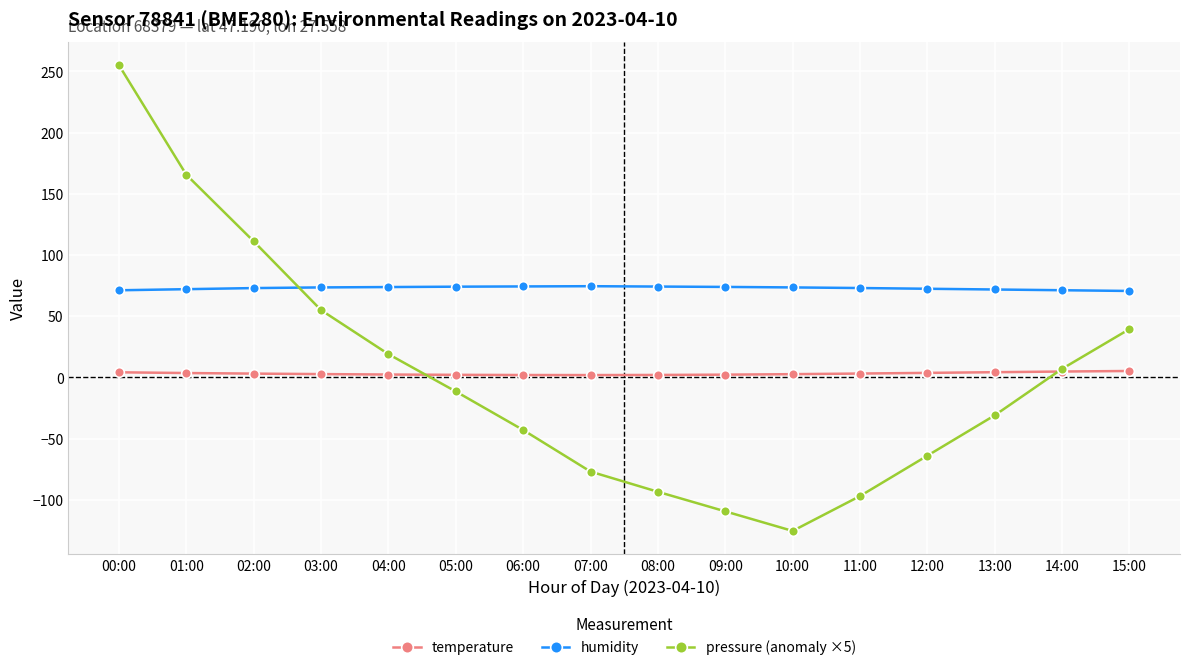

Count the number of categories in the chart.

16